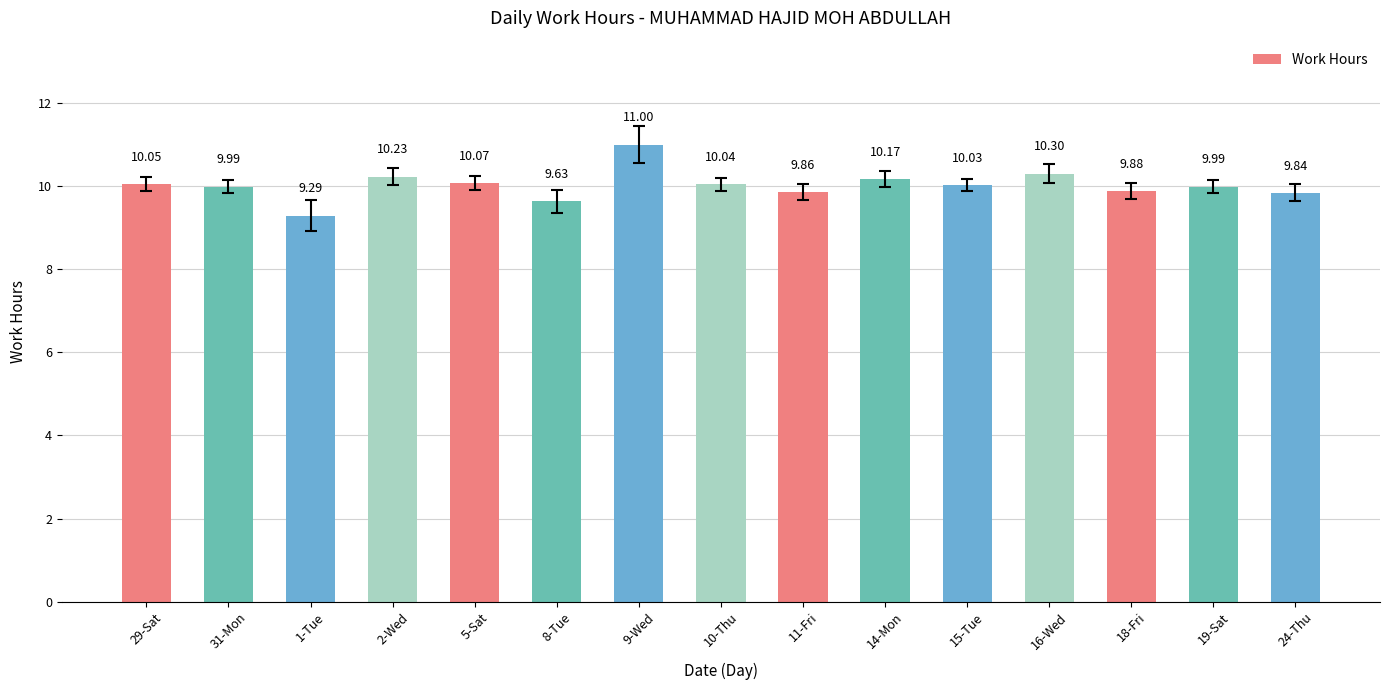

What is the change in value from 14-Mon to 19-Sat?

-0.2